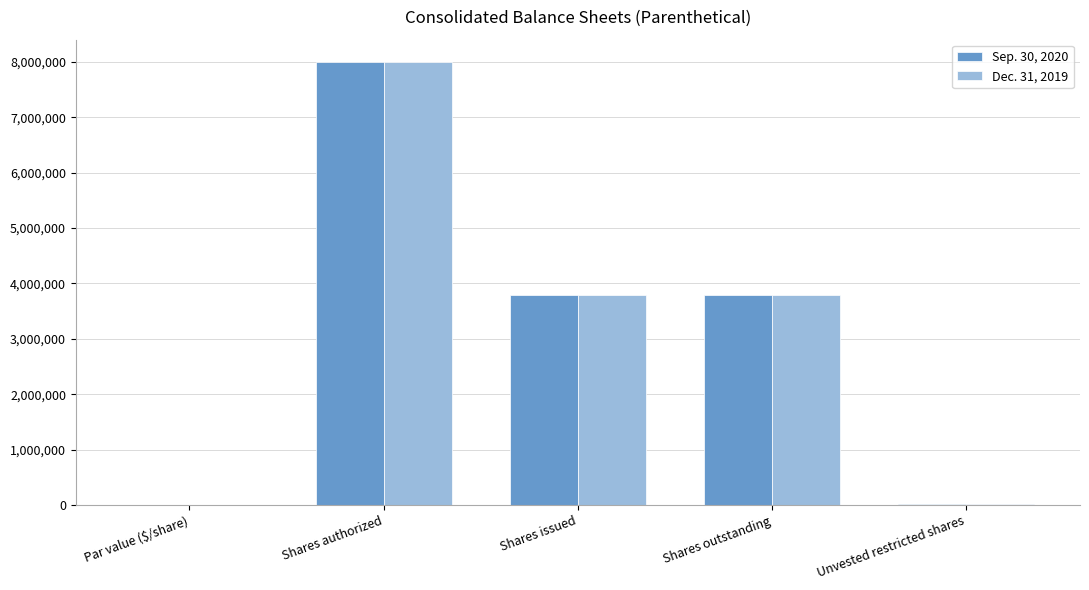

At which category is the sum across all series the highest?

Shares authorized